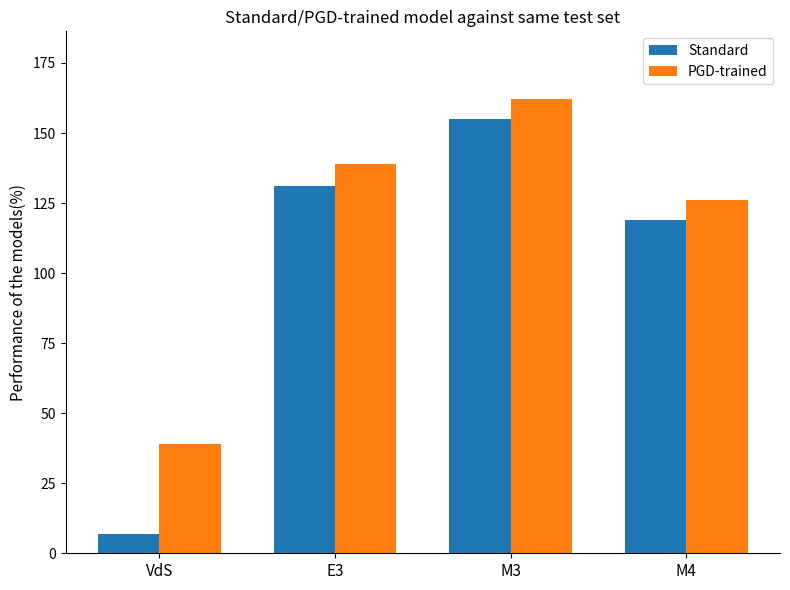

What is the label of the 1st bar from the right?

M4